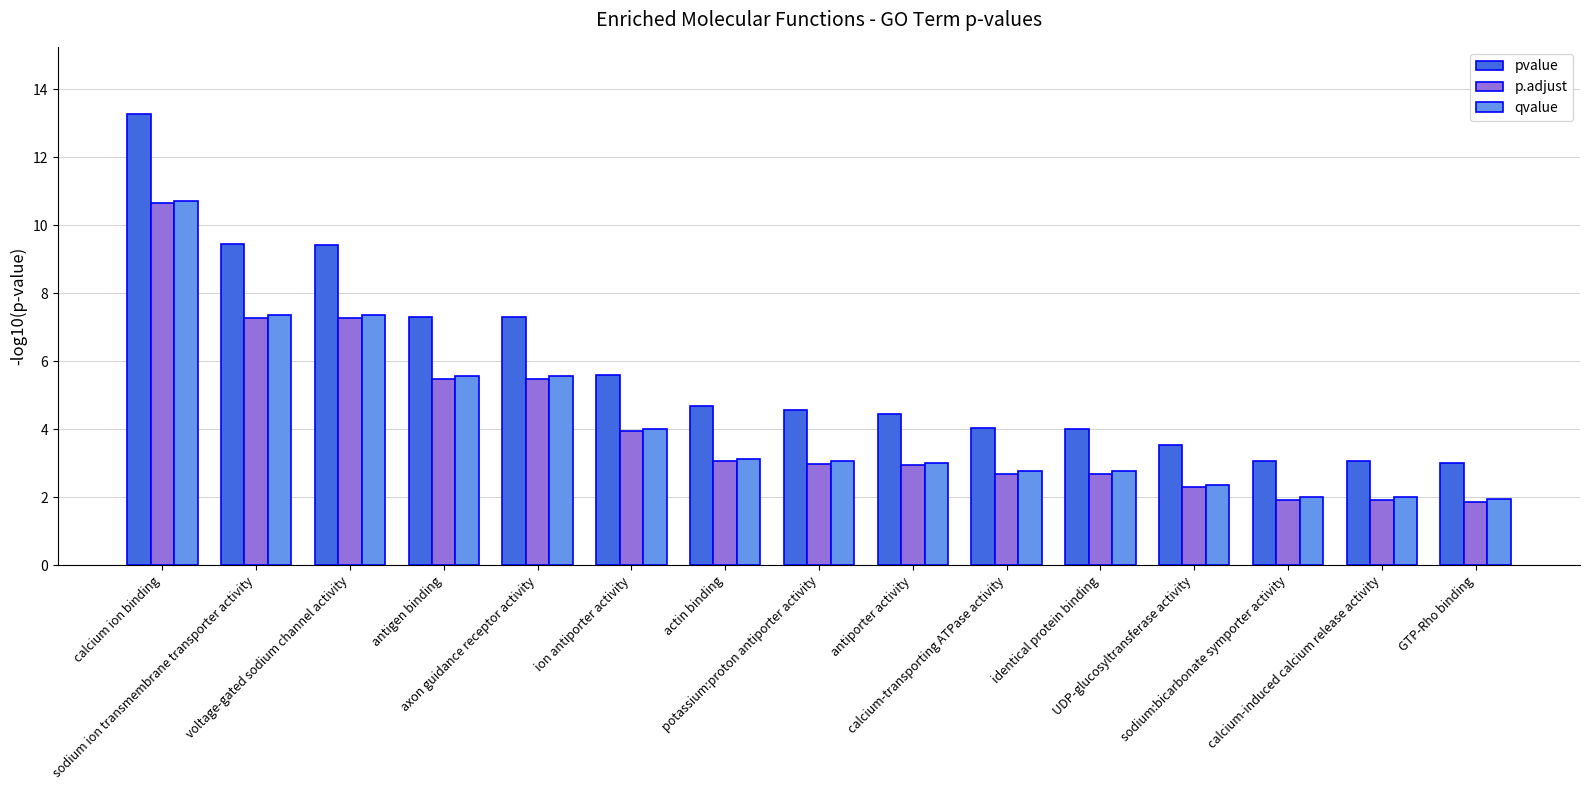

At how many categories does at least one series exceed 9?

3